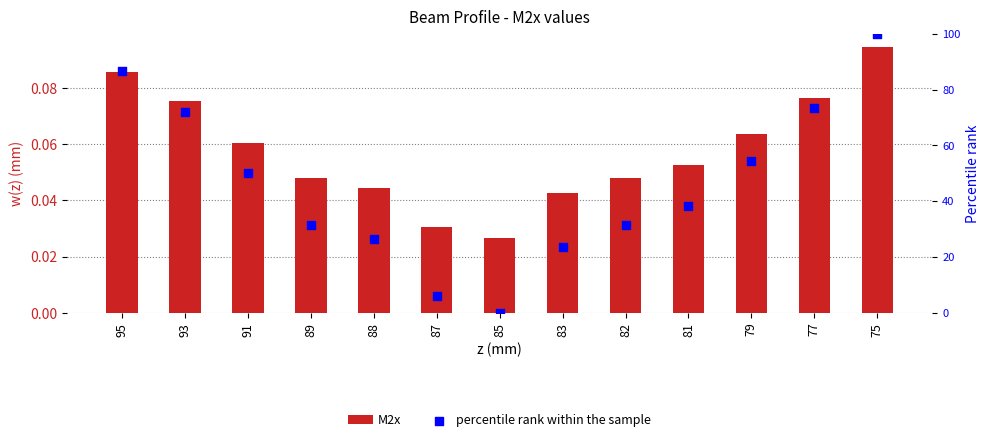

Which series reaches the maximum Y coordinate?

percentile rank within the sample